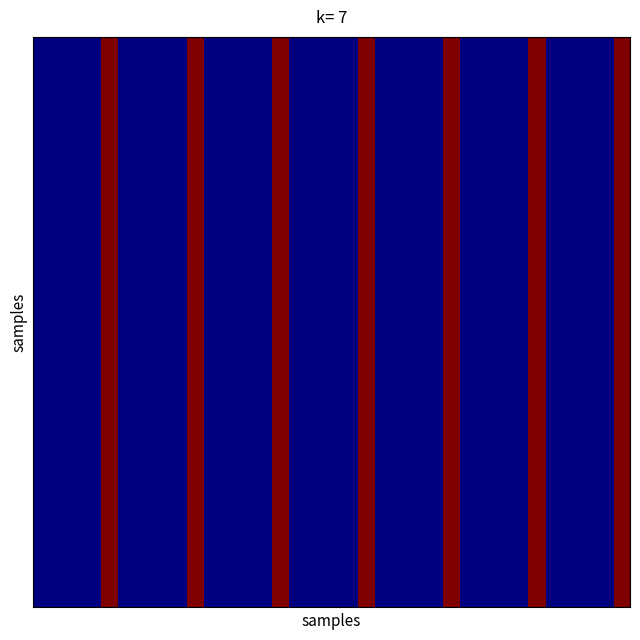

At how many categories does at least one series exceed 485817825?

7